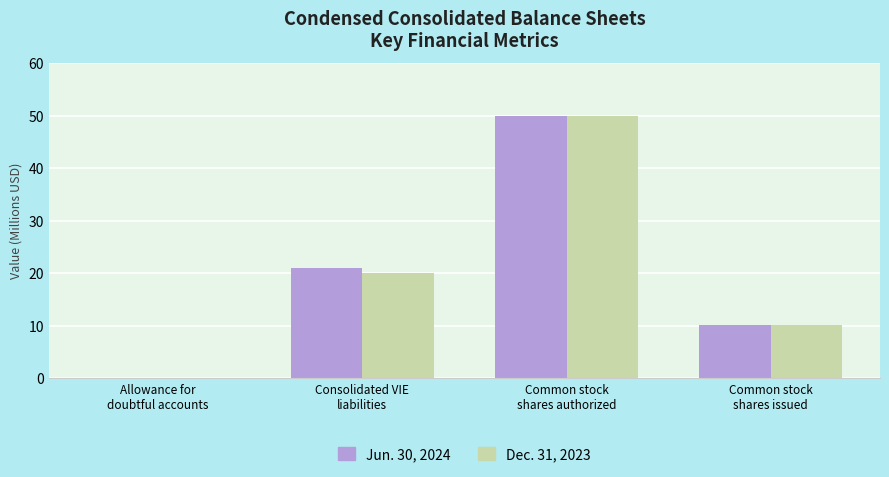

Is the value of Jun. 30, 2024 at Common stock
shares issued greater than the value of Dec. 31, 2023 at Allowance for
doubtful accounts?

Yes